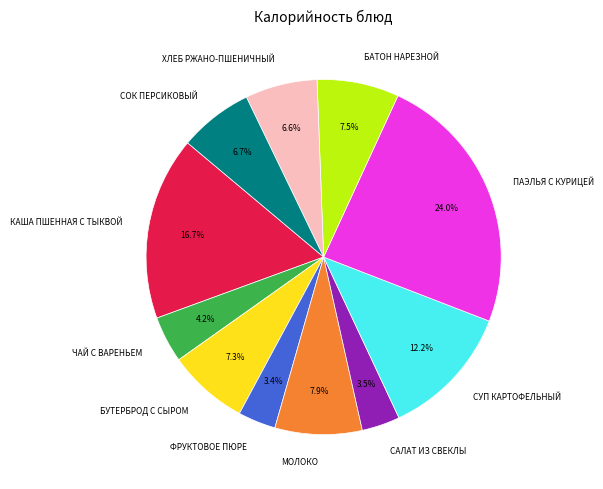

To the nearest percent, what is the average slice percentage?

9%